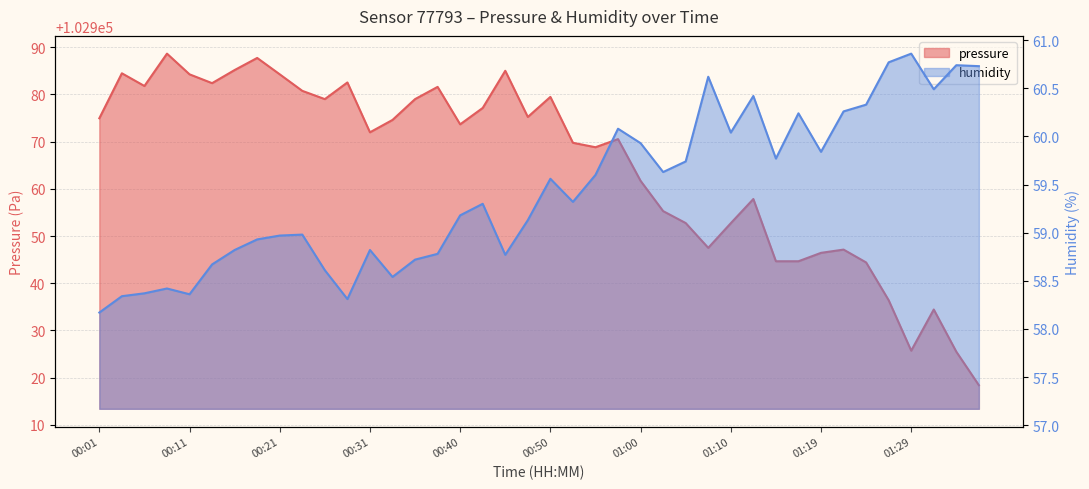

Which category has the highest value across all series?

00:08